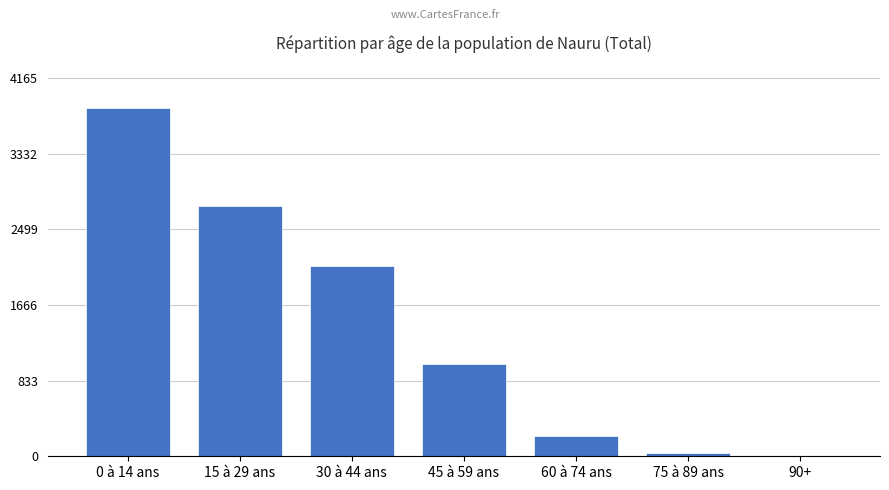

Reading left to right, extract all data points from this chart.

3838	2757	2095	1012	221	33	1